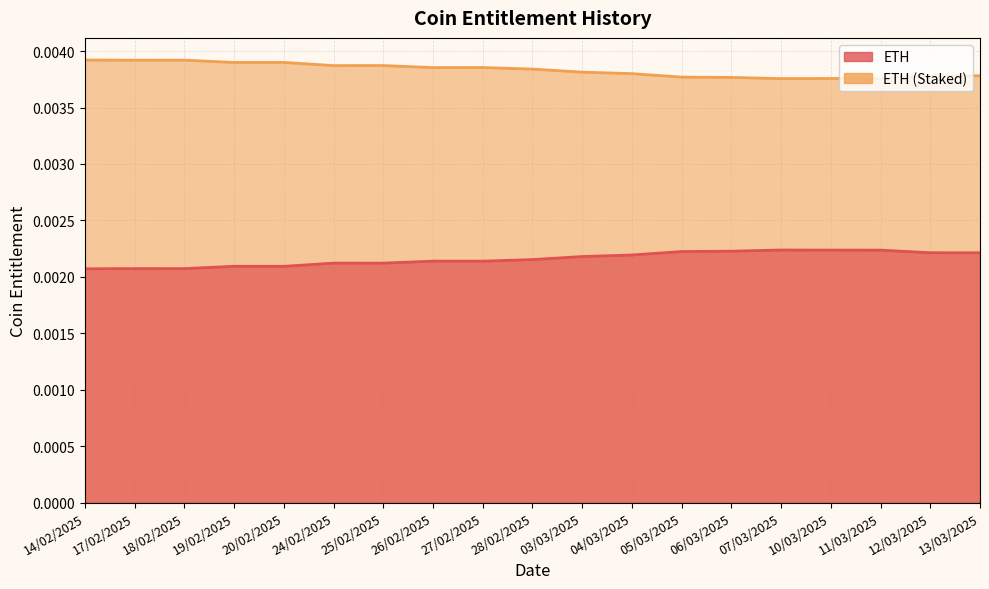

Is it true that ETH (Staked) equals 0.0 at 27/02/2025?

False